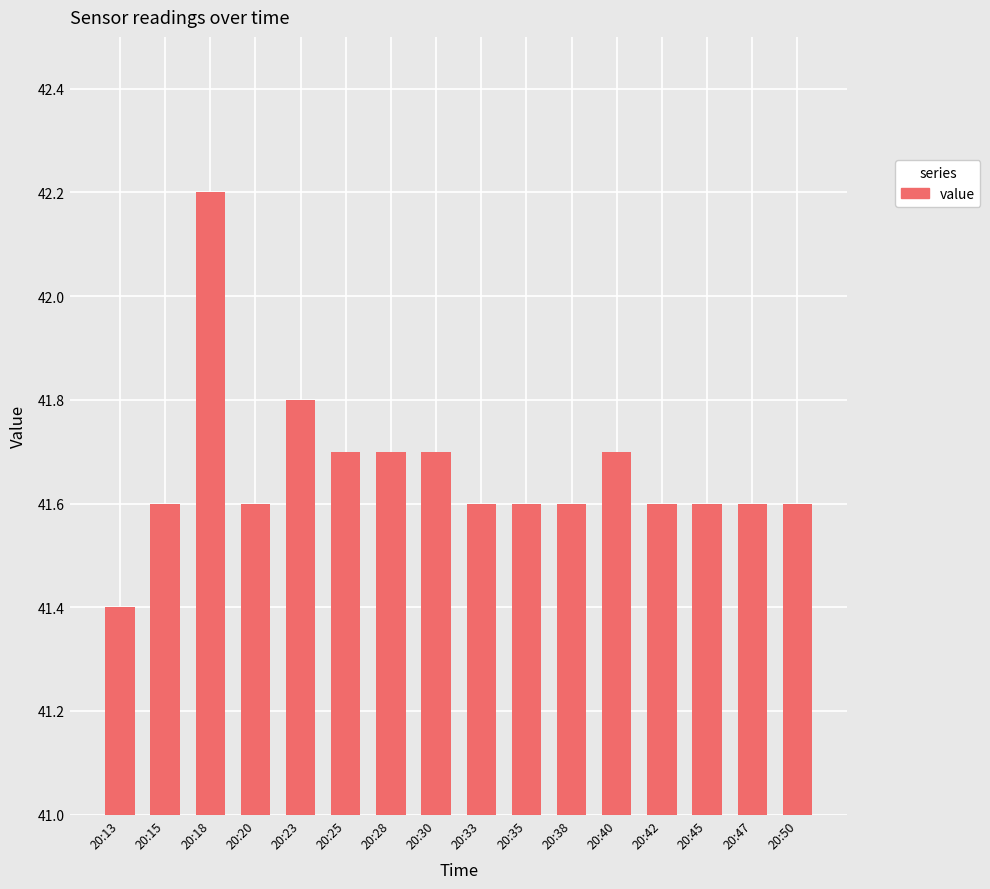

Does the chart contain stacked bars?

No